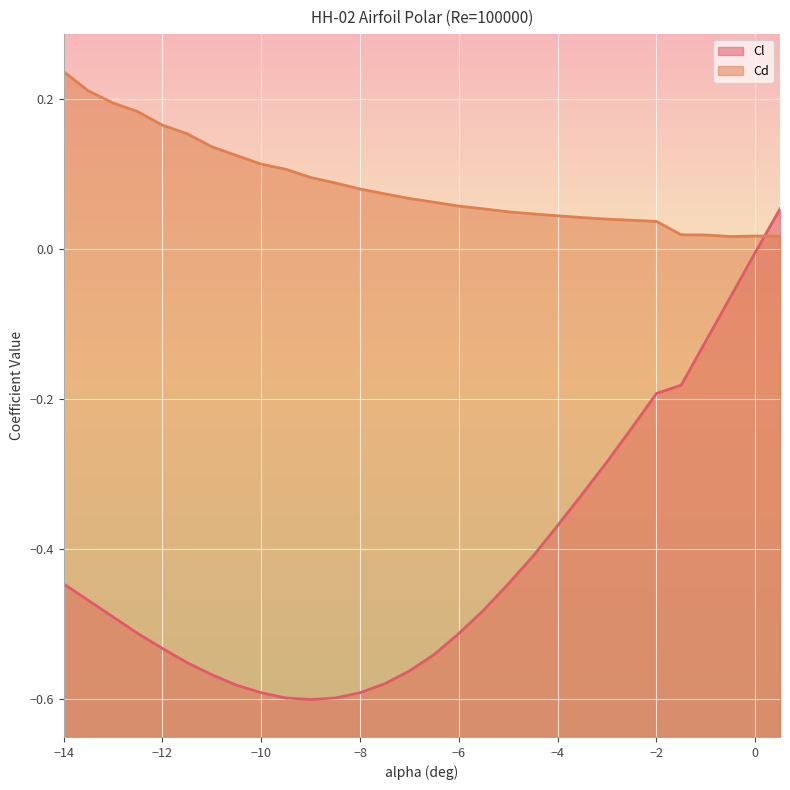

Which category has the lowest value across all series?

-9